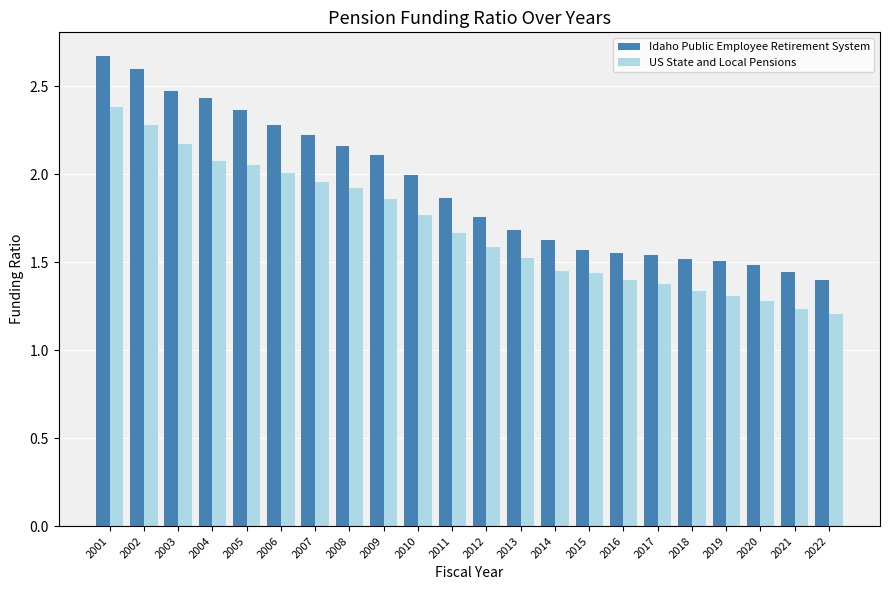

Which series has the largest range (max minus min)?

Idaho Public Employee Retirement System